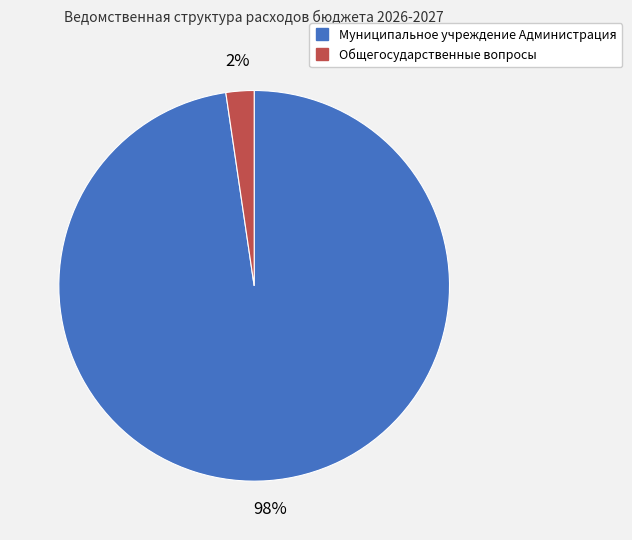

True or false: Общегосударственные вопросы accounts for 2% of the total.

True